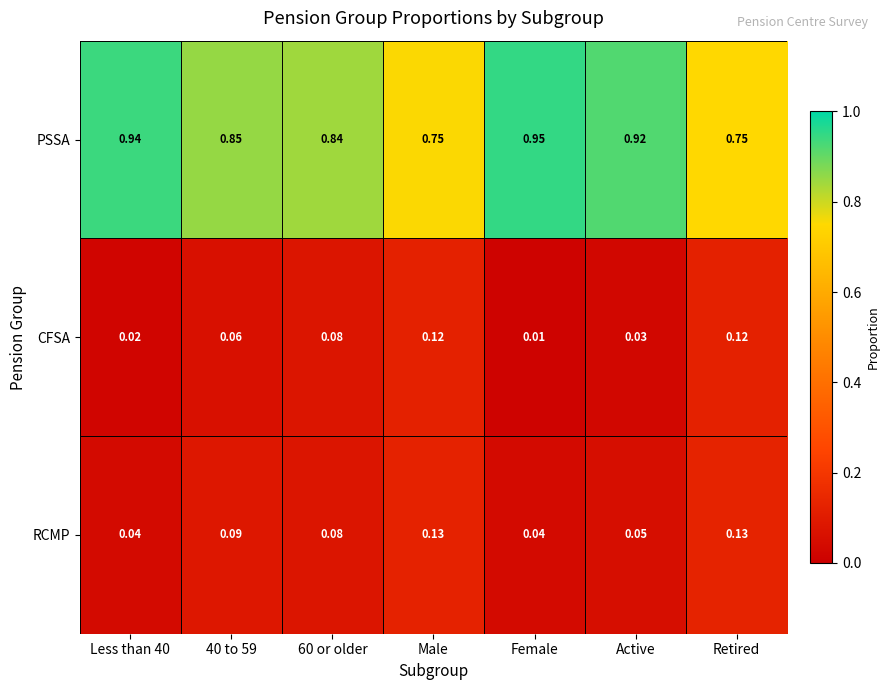

Is the value of CFSA at Retired greater than the value of PSSA at Retired?

No